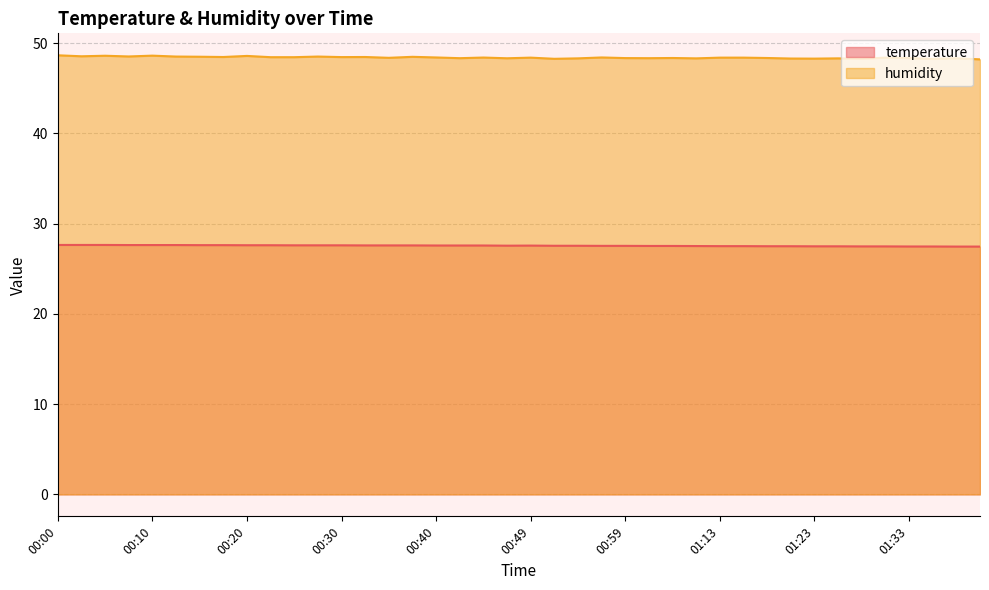

At which category does humidity reach its first local valley?

00:03